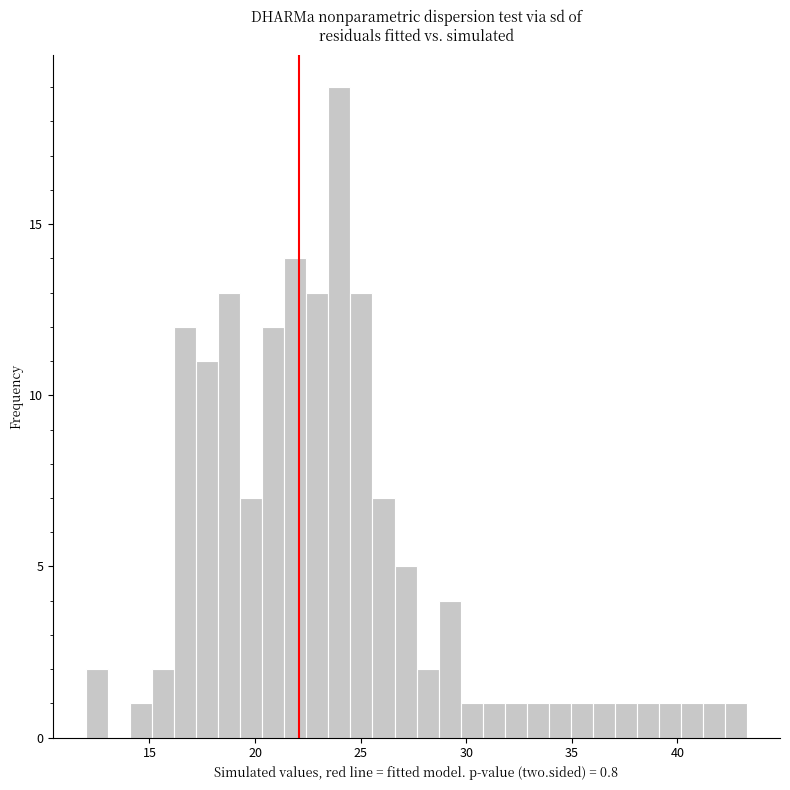

Read against the x-axis, roughly where is the centre of the tallest bar?

24.0